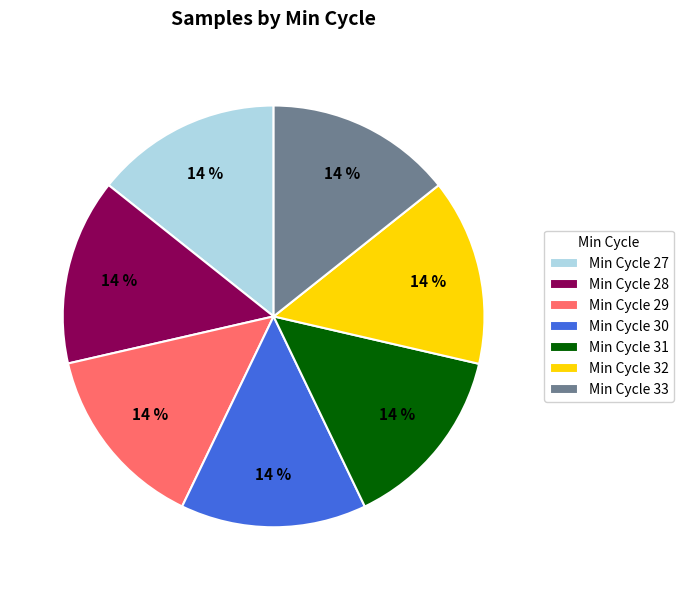

Do Min Cycle 32 and Min Cycle 31 together represent more than half of the pie?

No